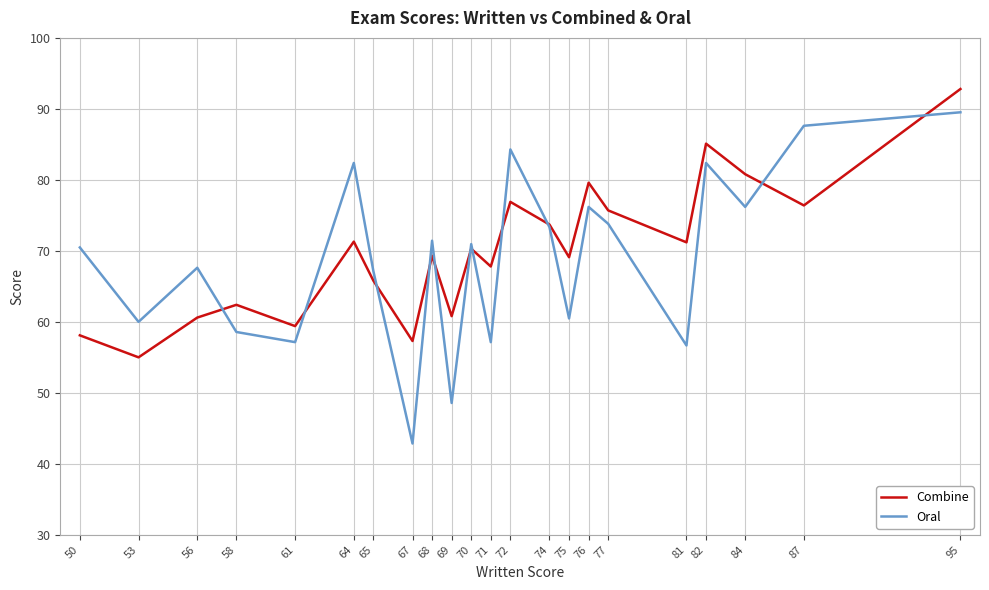

At how many categories does at least one series exceed 43?

22